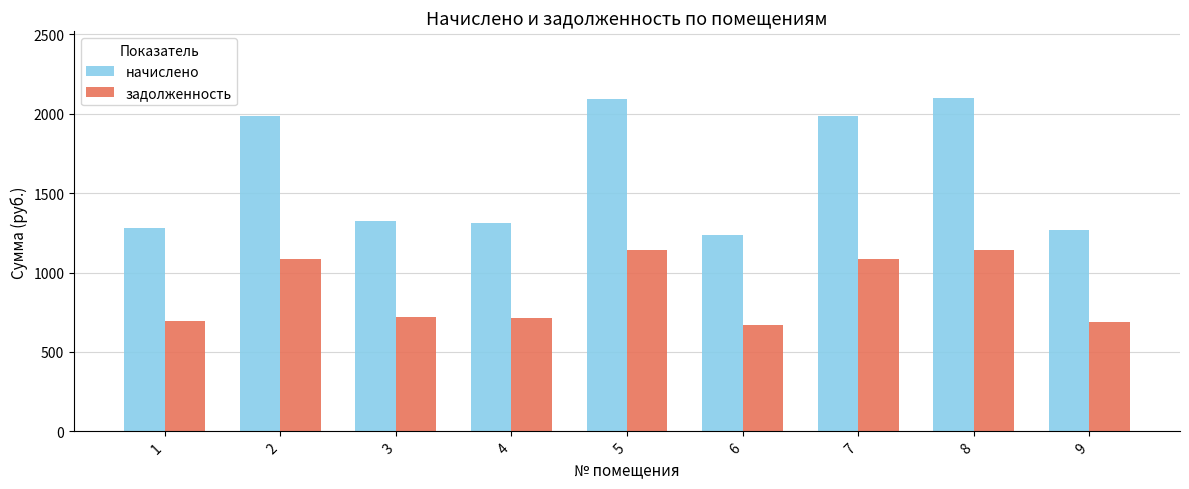

What is the lowest value of the задолженность series?

672.2